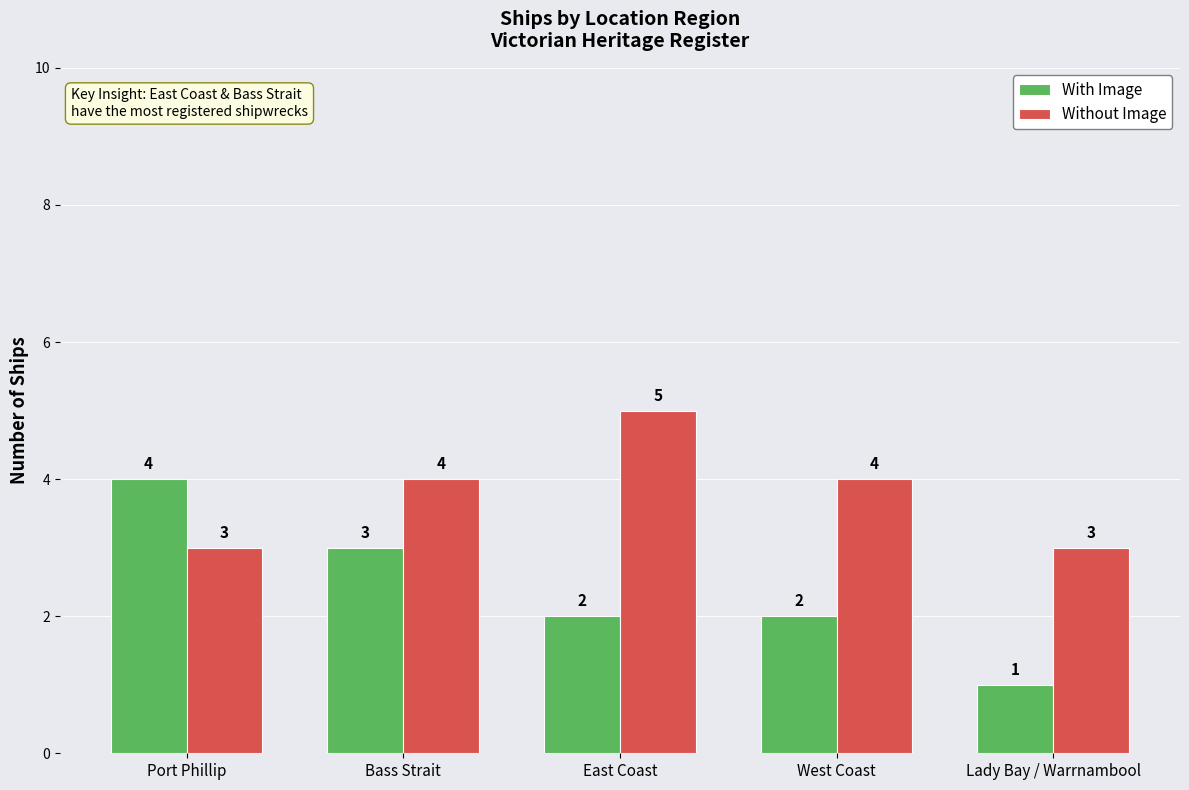

Rank the series by their maximum value, from highest to lowest.

Without Image, With Image